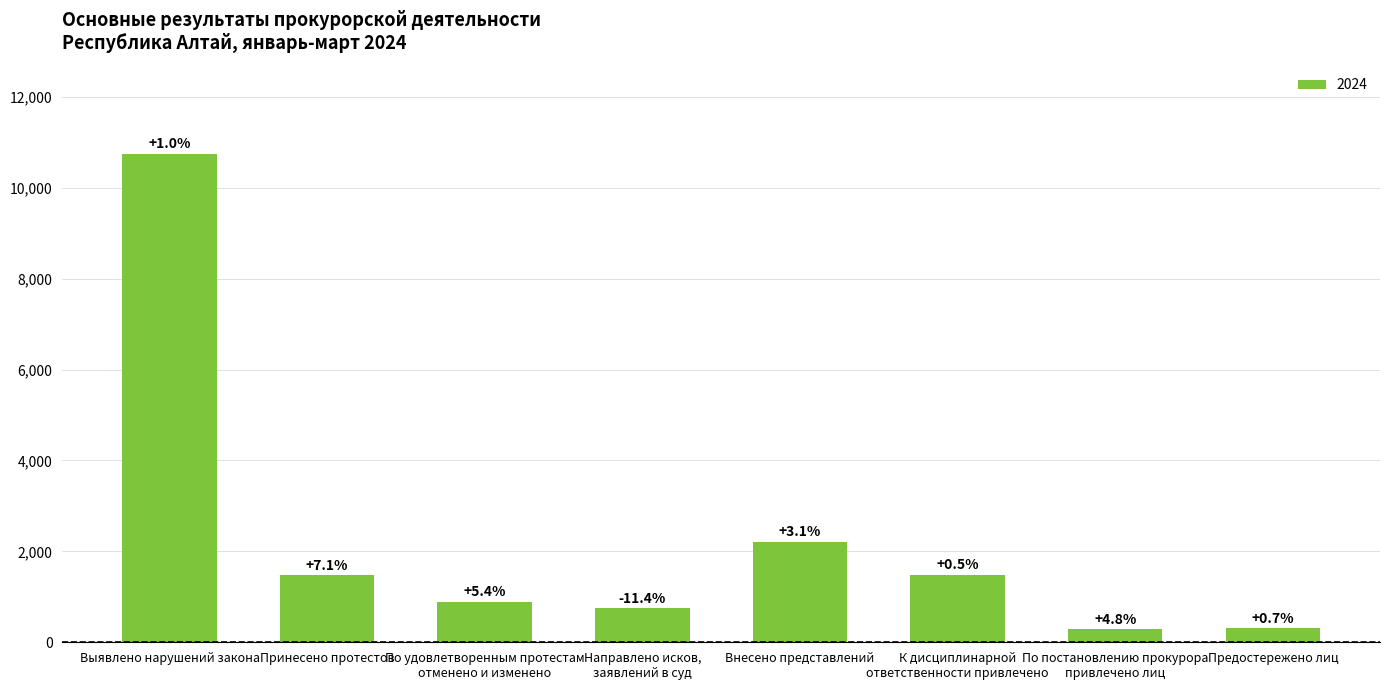

How many bars are there in total?

8